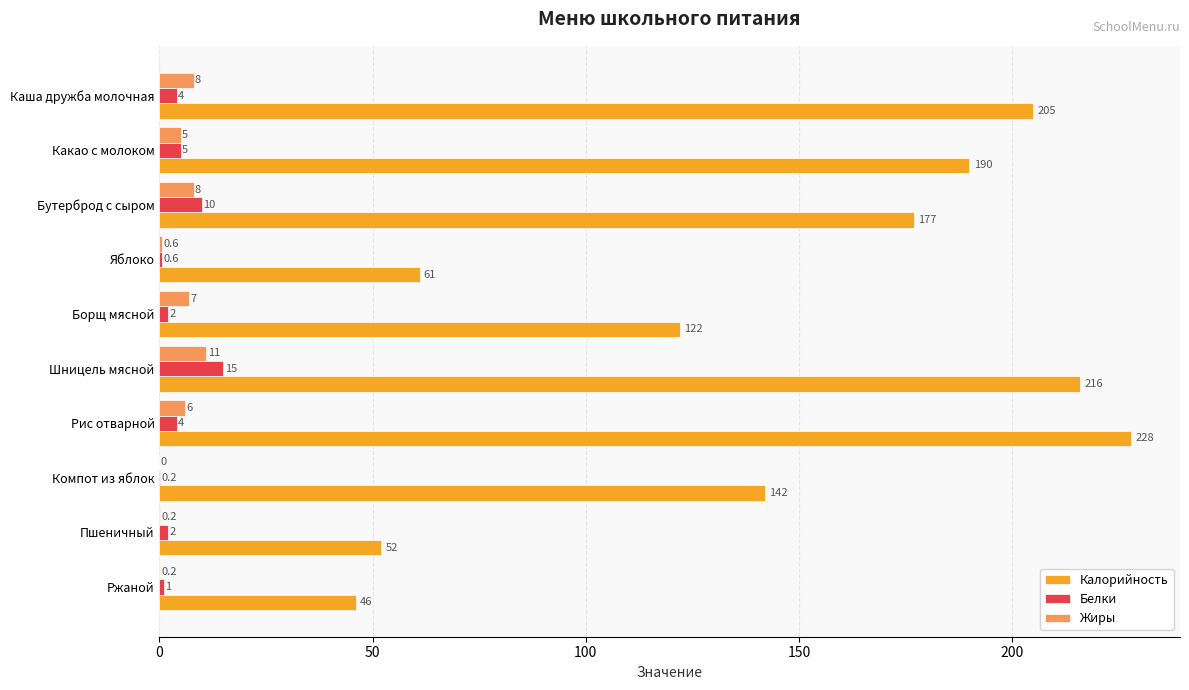

Which series has the widest spread of values?

Калорийность